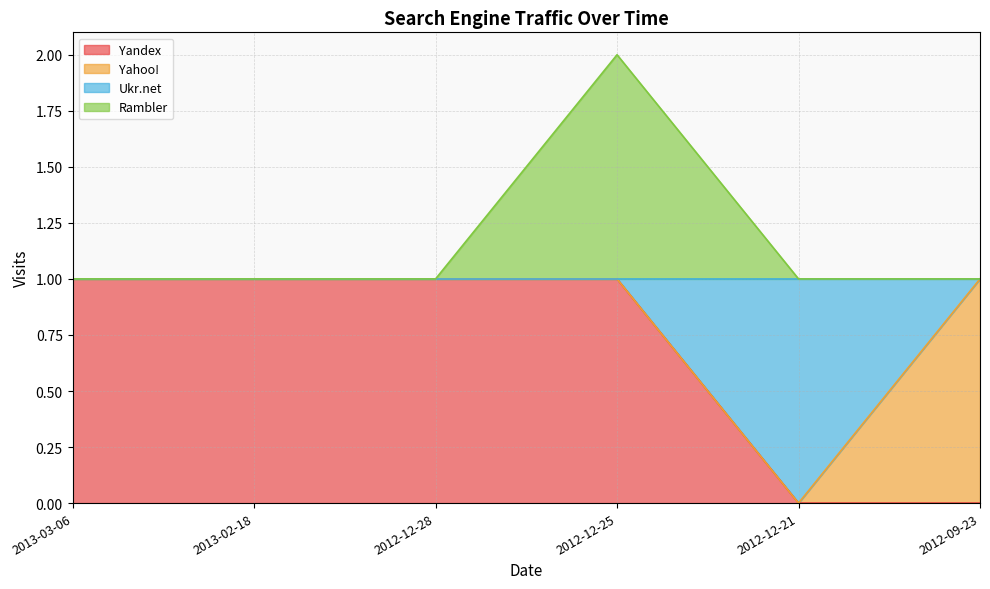

At which category is the sum across all series the highest?

2012-12-25